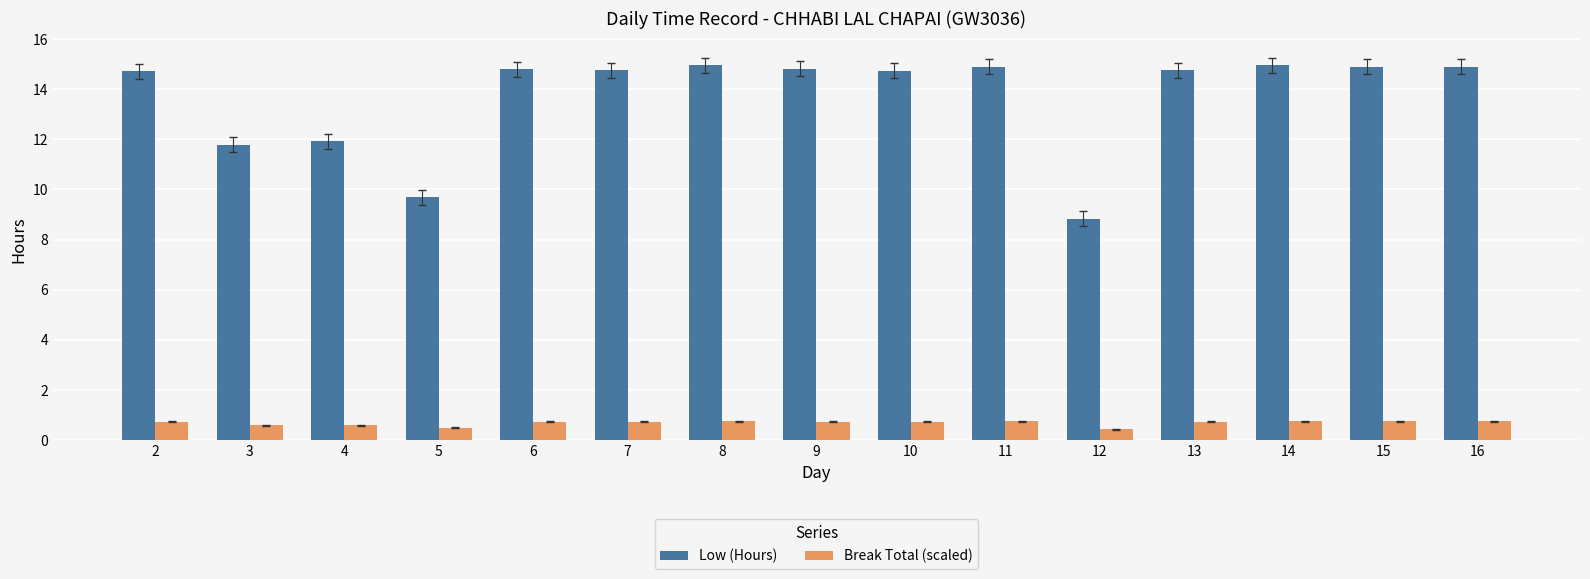

Rank the series by their average value, from lowest to highest.

Break Total (scaled), Low (Hours)